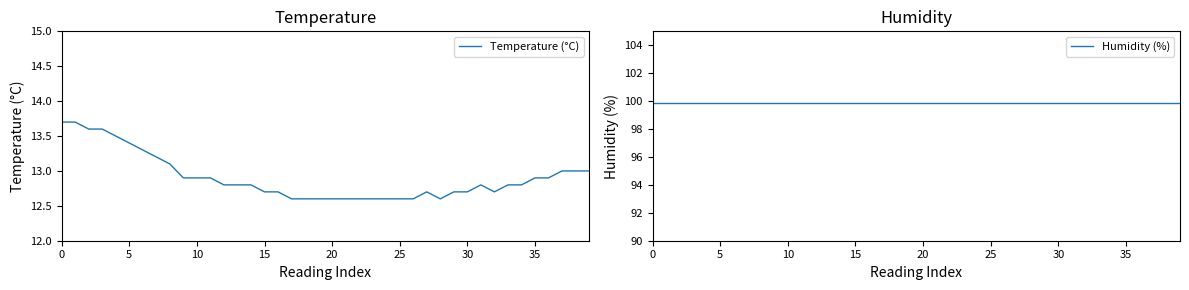

What is the label of the 10th point from the right?

30